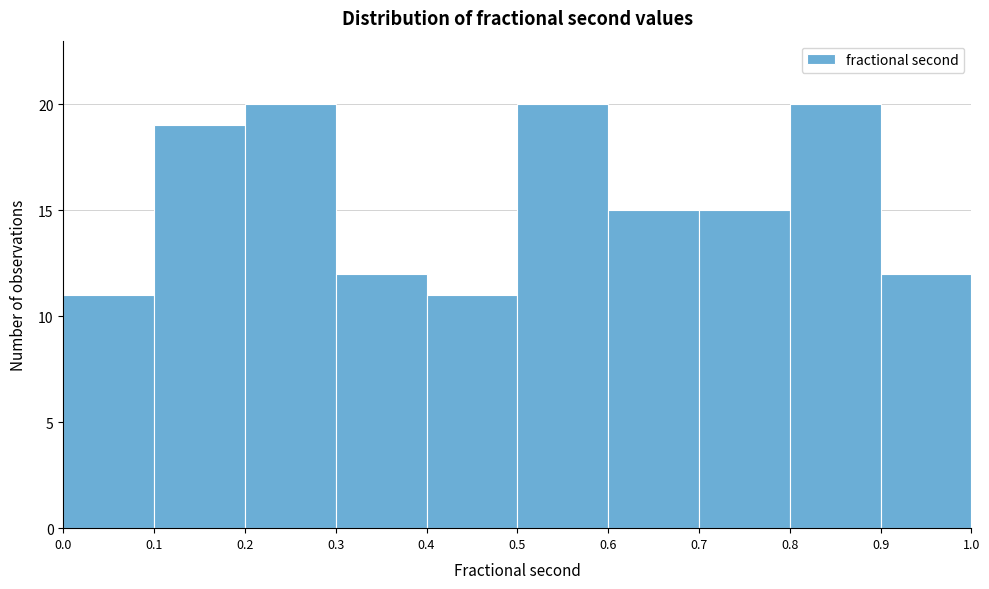

What is the height of the bar covering 0.5 to 0.6 on the x-axis? The values are not printed on the chart, so give them approximately, as read against the axis.

20